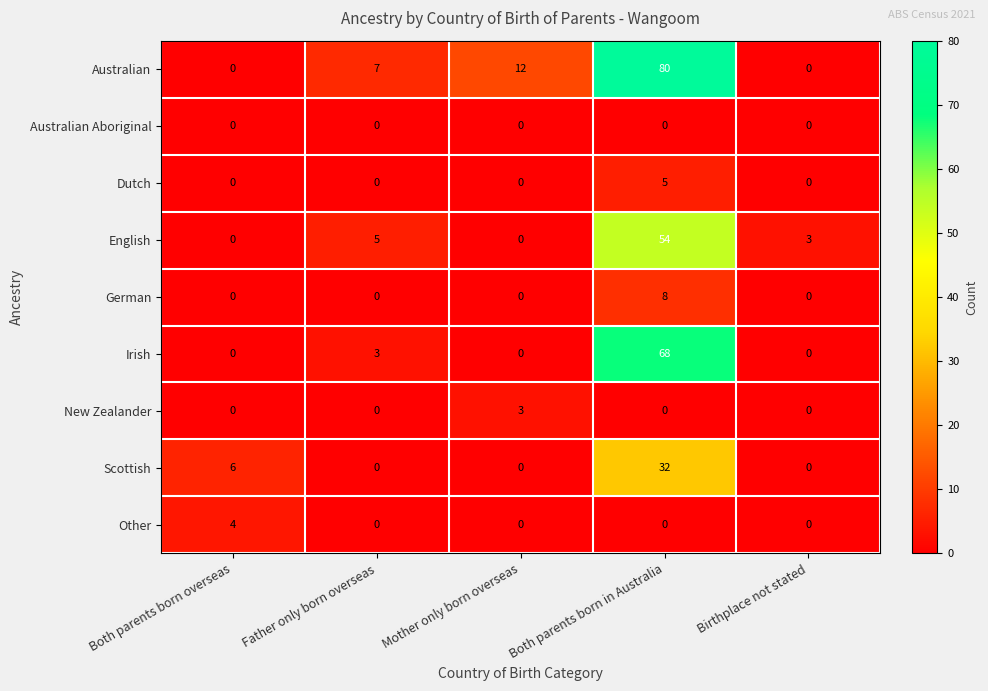

Is it true that Scottish equals 10 at Birthplace not stated?

False